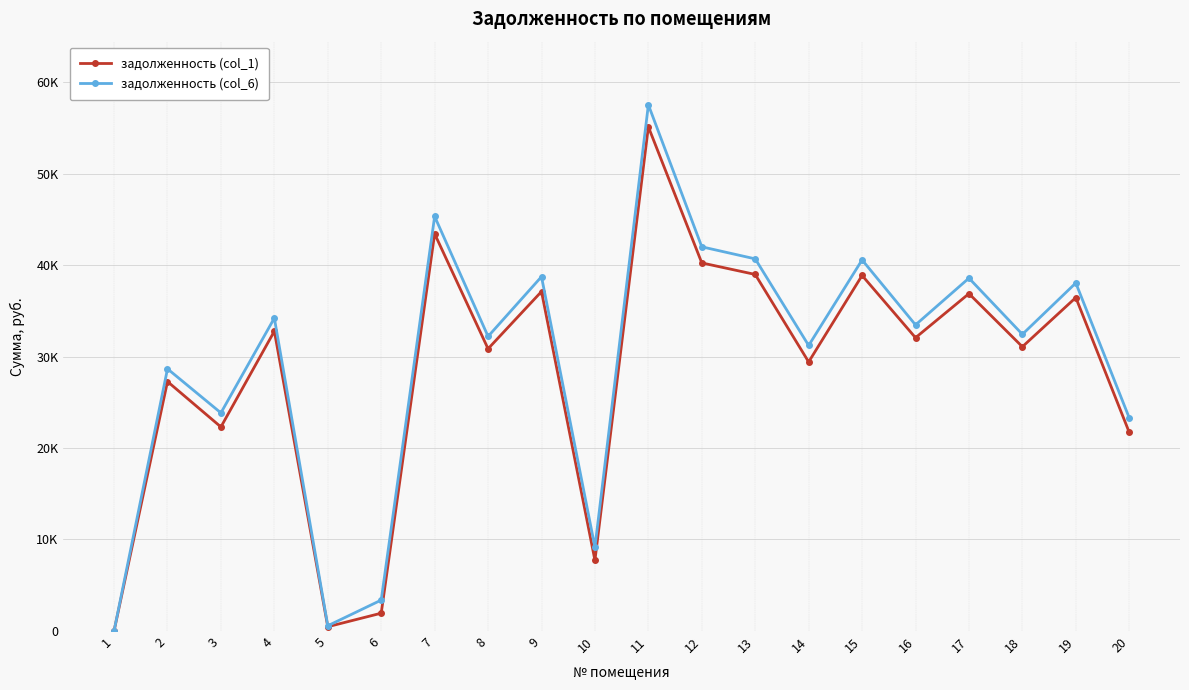

What are all the series names shown in the legend?

задолженность (col_1), задолженность (col_6)